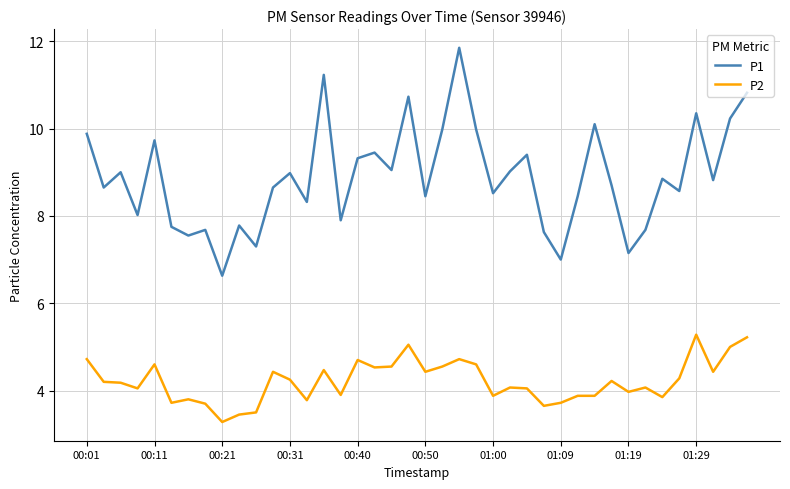

What is the difference between the maximum and minimum values in the P2 series?

2.0